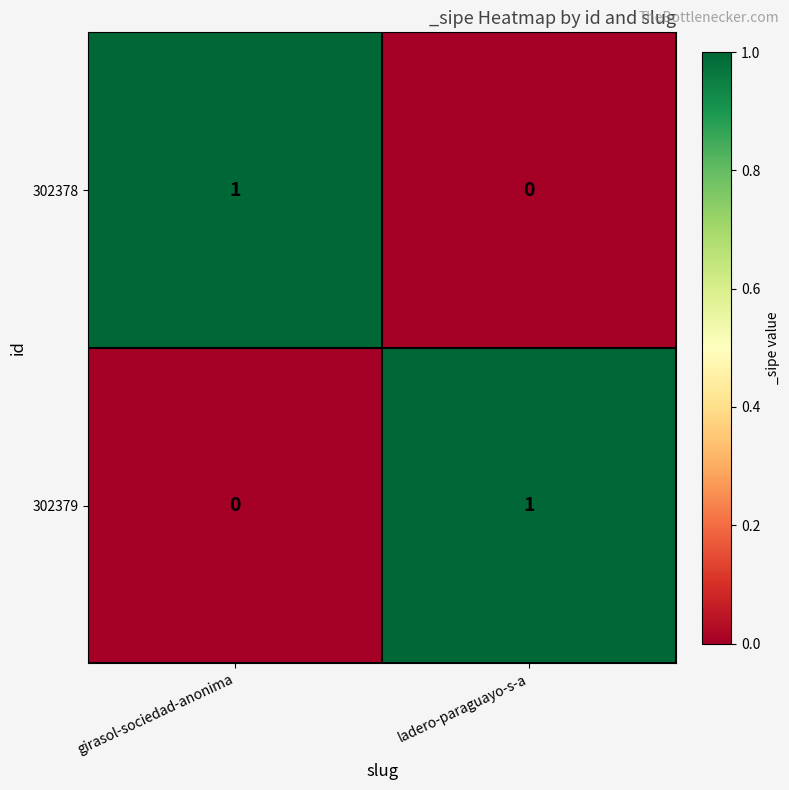

At how many categories does at least one series exceed 0?

2